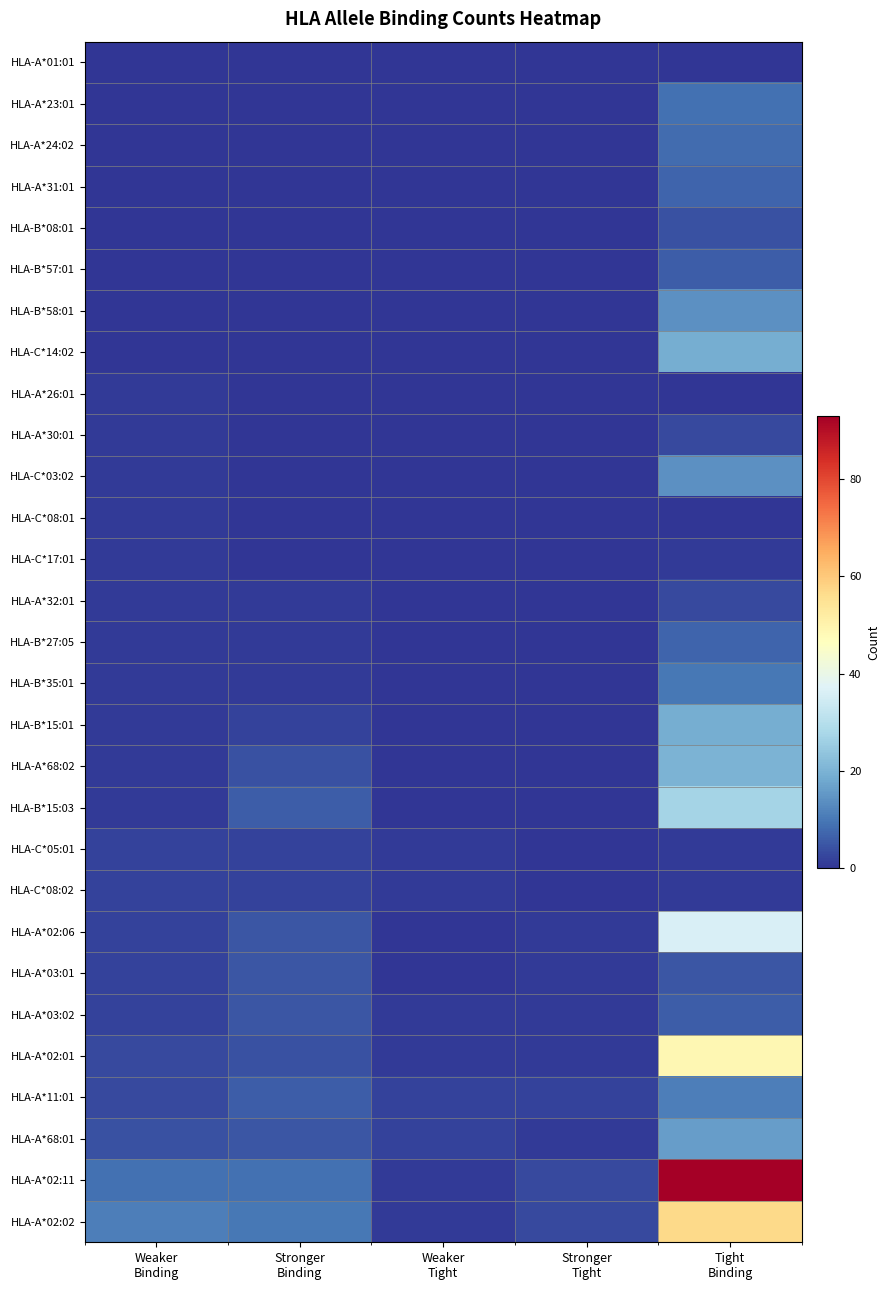

Which series has the largest total across all categories?

HLA-A*02:11